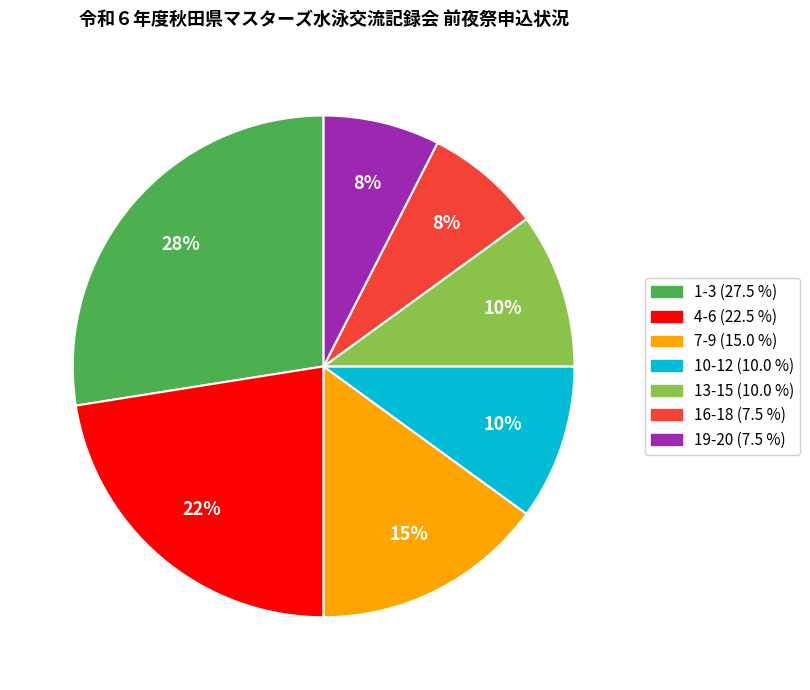

Between 1-3 and 10-12, which is larger?

1-3